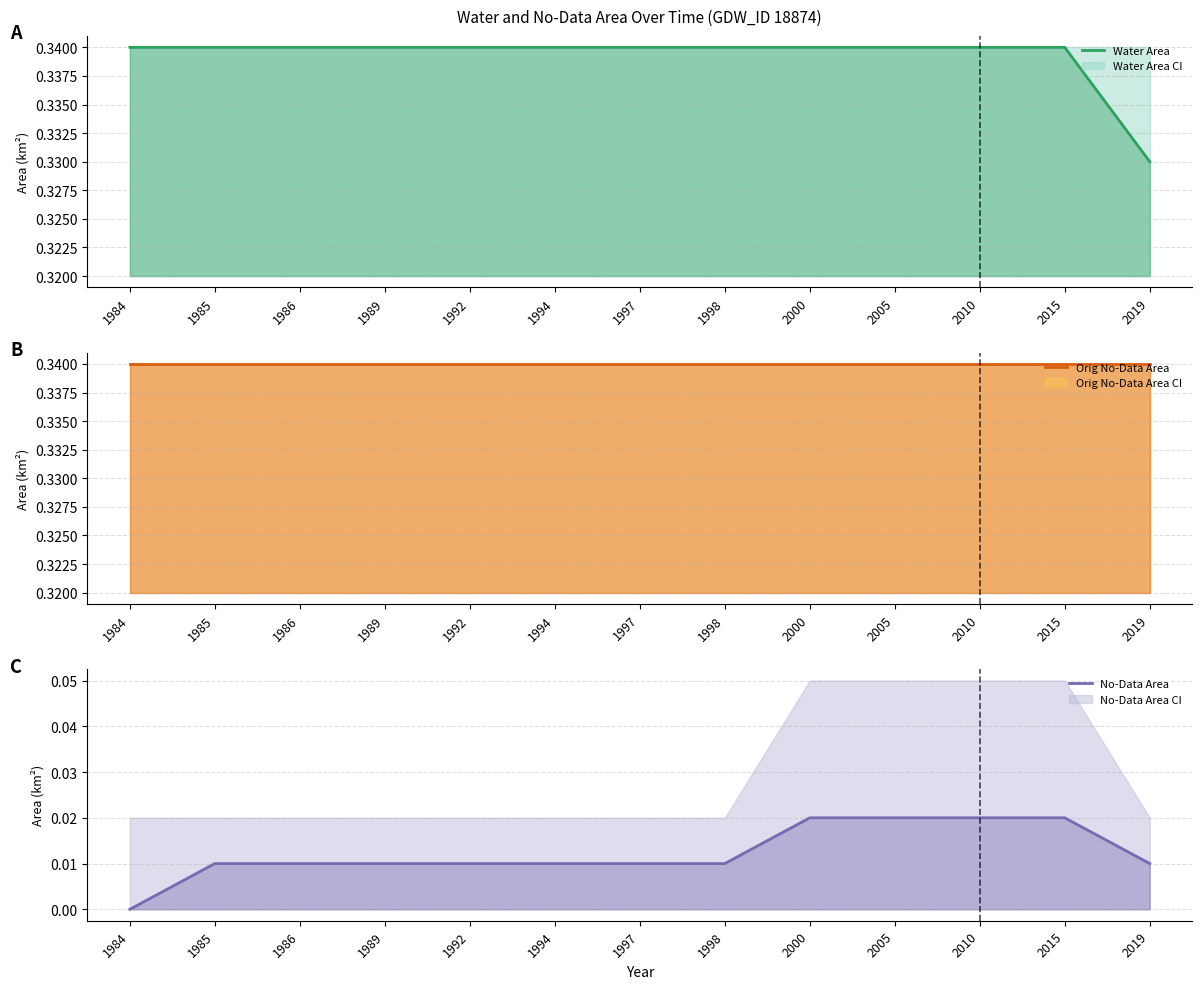

Reading left to right, what are all the values shown in this chart?

Water Area: 0.3	0.3	0.3	0.3	0.3	0.3	0.3	0.3	0.3	0.3	0.3	0.3	0.3
Orig No-Data Area: 0.3	0.3	0.3	0.3	0.3	0.3	0.3	0.3	0.3	0.3	0.3	0.3	0.3
No-Data Area: 0.0	0.0	0.0	0.0	0.0	0.0	0.0	0.0	0.0	0.0	0.0	0.0	0.0